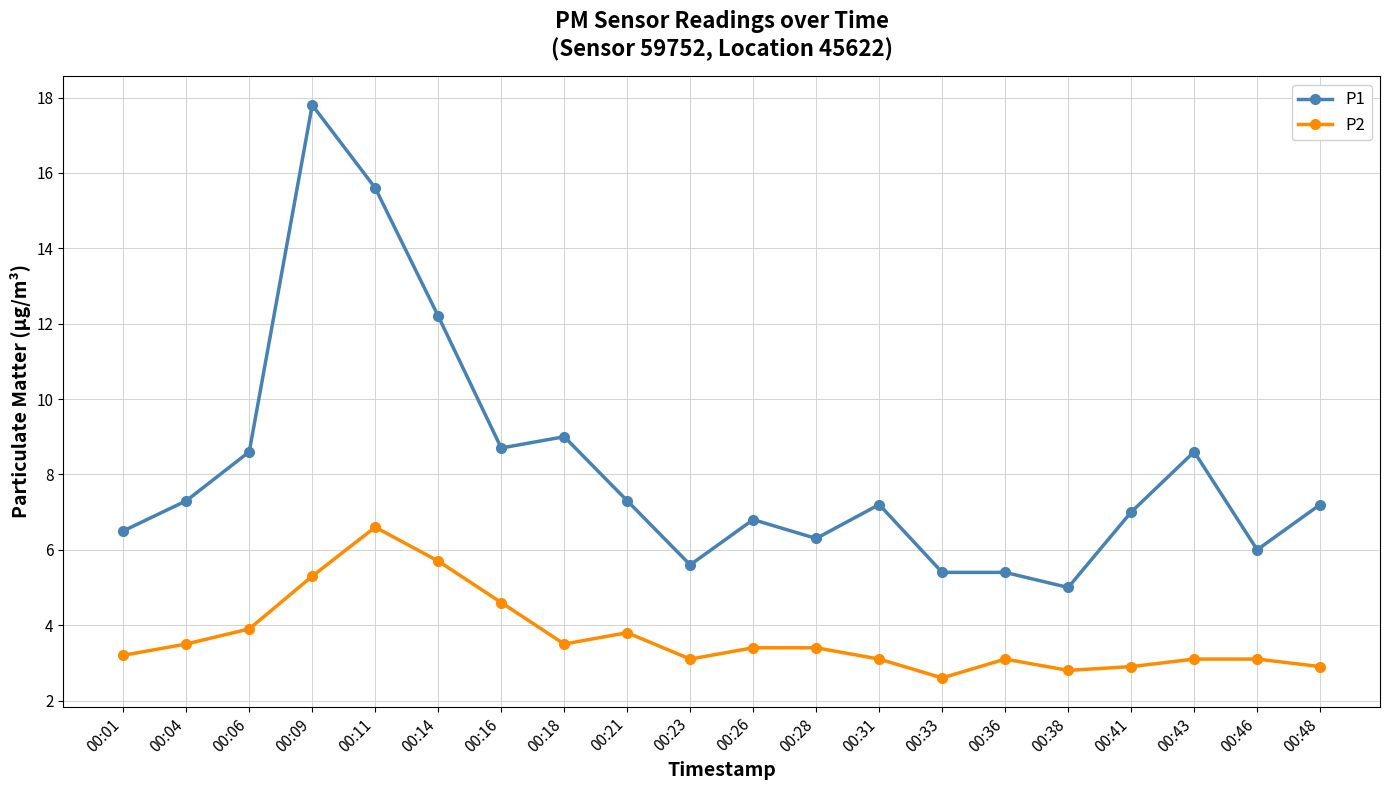

The P1 series shows 5.6 at 00:23. True or false?

True